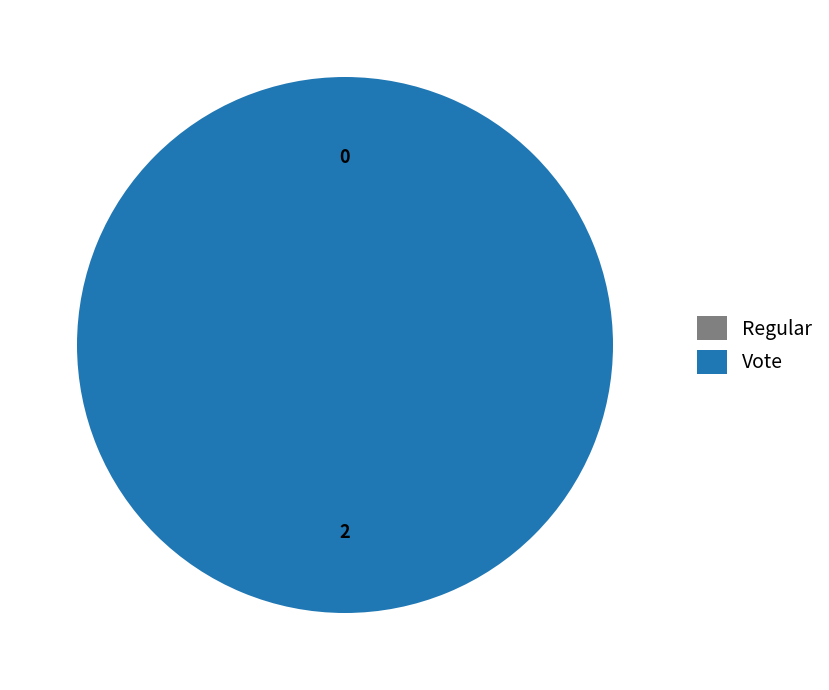

Rank the categories by value from highest to lowest.

Vote, Regular